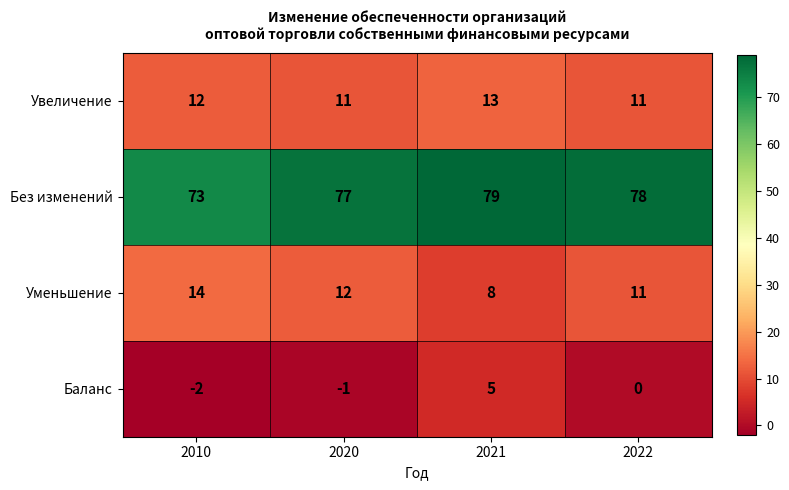

The Баланс series shows -3 at 2010. True or false?

False